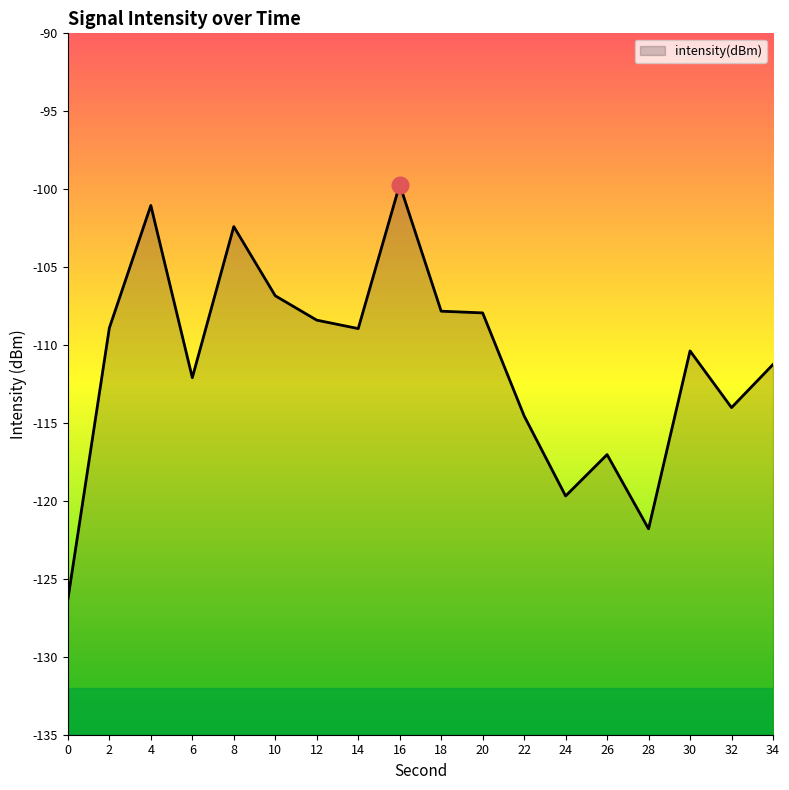

Between 18 and 6, which is larger?

18